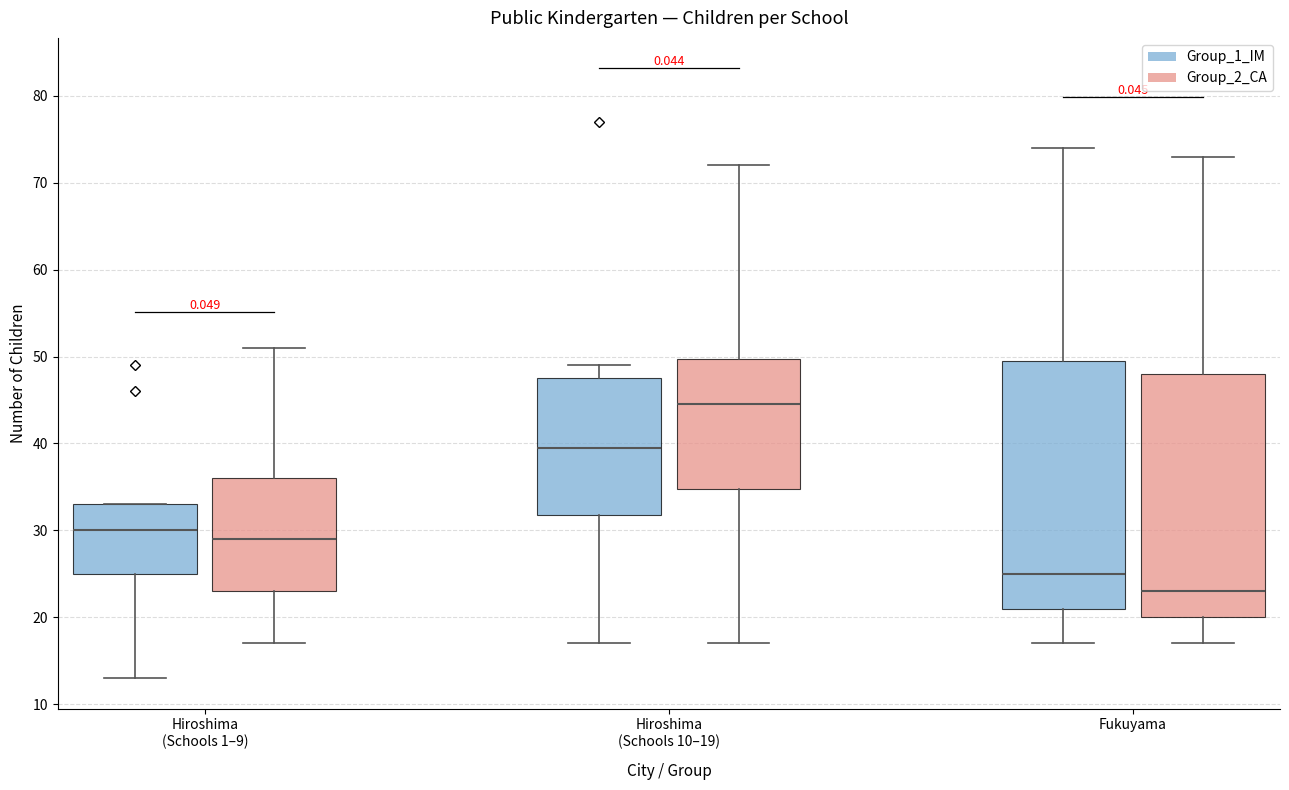

Reading left to right, transcribe this box plot: for each box, give where its median line is, the range the box spans, and where its two whiskers end, as read against the y-axis. The values are not printed on the chart, so give them approximately, as read against the axis.

Hiroshima (Schools 1–9) (Group_1_IM): median 30, box 25 to 33, whiskers 13 to 33
Hiroshima (Schools 1–9) (Group_2_CA): median 29, box 23 to 36, whiskers 17 to 51
Hiroshima (Schools 10–19) (Group_1_IM): median 40, box 32 to 48, whiskers 17 to 49
Hiroshima (Schools 10–19) (Group_2_CA): median 45, box 35 to 50, whiskers 17 to 72
Fukuyama (Group_1_IM): median 25, box 21 to 50, whiskers 17 to 74
Fukuyama (Group_2_CA): median 23, box 20 to 48, whiskers 17 to 73